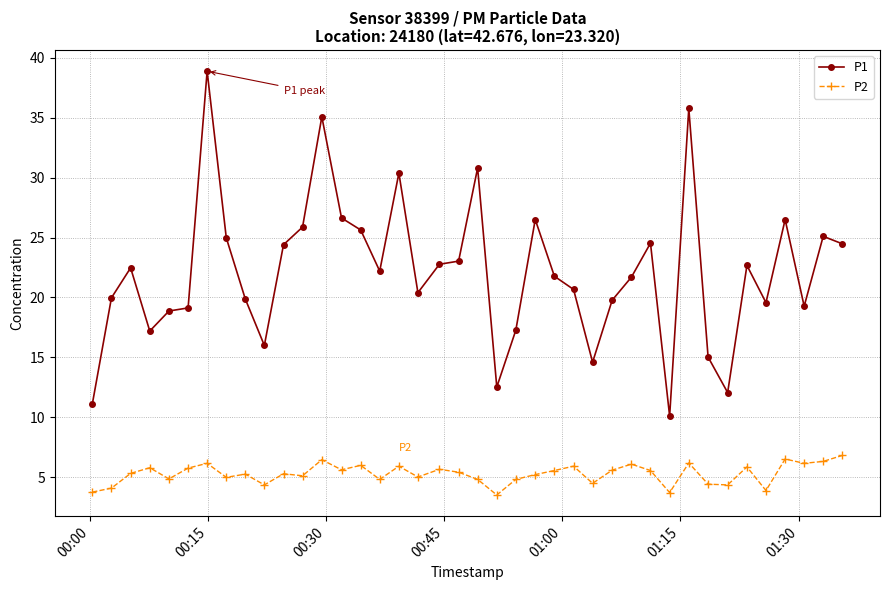

What is the greatest value displayed?

38.9